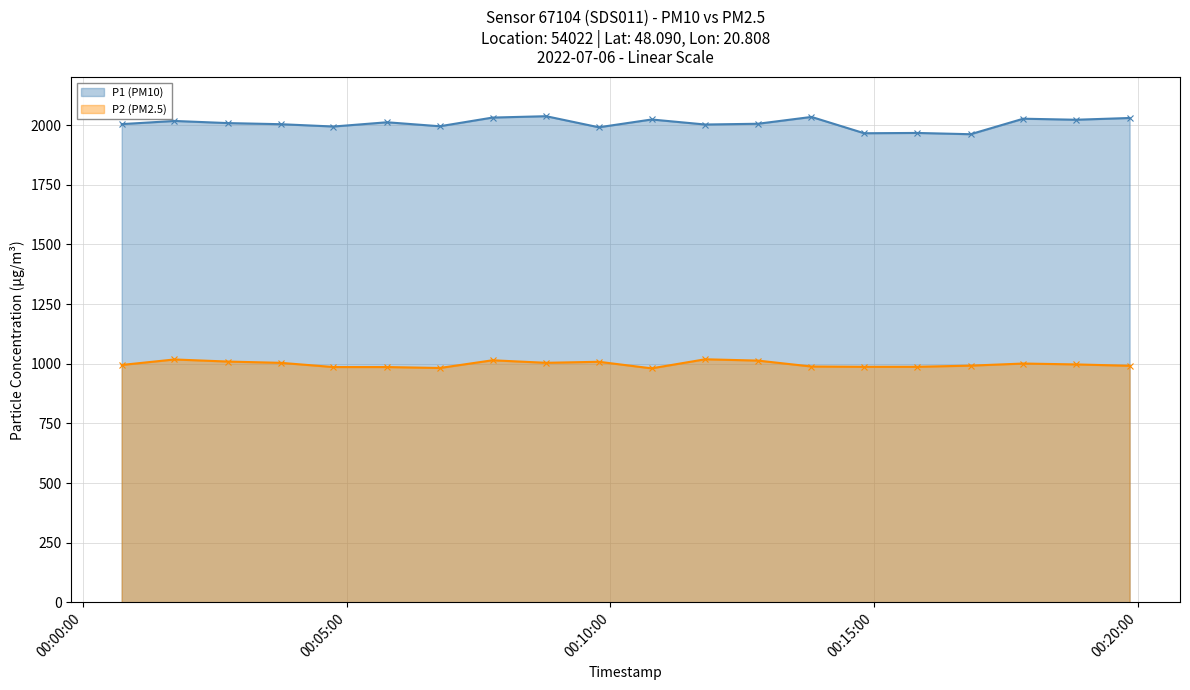

Reading right to left, extract all data points from this chart.

P1 (PM10): 2022-07-06T00:19:51=1999.9	2022-07-06T00:18:50=1999.9	2022-07-06T00:17:50=1999.9	2022-07-06T00:16:50=1999.9	2022-07-06T00:15:49=1999.9	2022-07-06T00:14:49=1999.9	2022-07-06T00:13:49=1999.9	2022-07-06T00:12:48=1999.9	2022-07-06T00:11:48=1999.9	2022-07-06T00:10:47=1999.9	2022-07-06T00:09:47=1999.9	2022-07-06T00:08:47=1999.9	2022-07-06T00:07:46=1999.9	2022-07-06T00:06:46=1999.9	2022-07-06T00:05:46=1999.9	2022-07-06T00:04:45=1999.9	2022-07-06T00:03:45=1999.9	2022-07-06T00:02:45=1999.9	2022-07-06T00:01:44=1999.9	2022-07-06T00:00:44=1999.9
P2 (PM2.5): 2022-07-06T00:19:51=999.9	2022-07-06T00:18:50=999.9	2022-07-06T00:17:50=999.9	2022-07-06T00:16:50=999.9	2022-07-06T00:15:49=999.9	2022-07-06T00:14:49=999.9	2022-07-06T00:13:49=999.9	2022-07-06T00:12:48=999.9	2022-07-06T00:11:48=999.9	2022-07-06T00:10:47=999.9	2022-07-06T00:09:47=999.9	2022-07-06T00:08:47=999.9	2022-07-06T00:07:46=999.9	2022-07-06T00:06:46=999.9	2022-07-06T00:05:46=999.9	2022-07-06T00:04:45=999.9	2022-07-06T00:03:45=999.9	2022-07-06T00:02:45=999.9	2022-07-06T00:01:44=999.9	2022-07-06T00:00:44=999.9